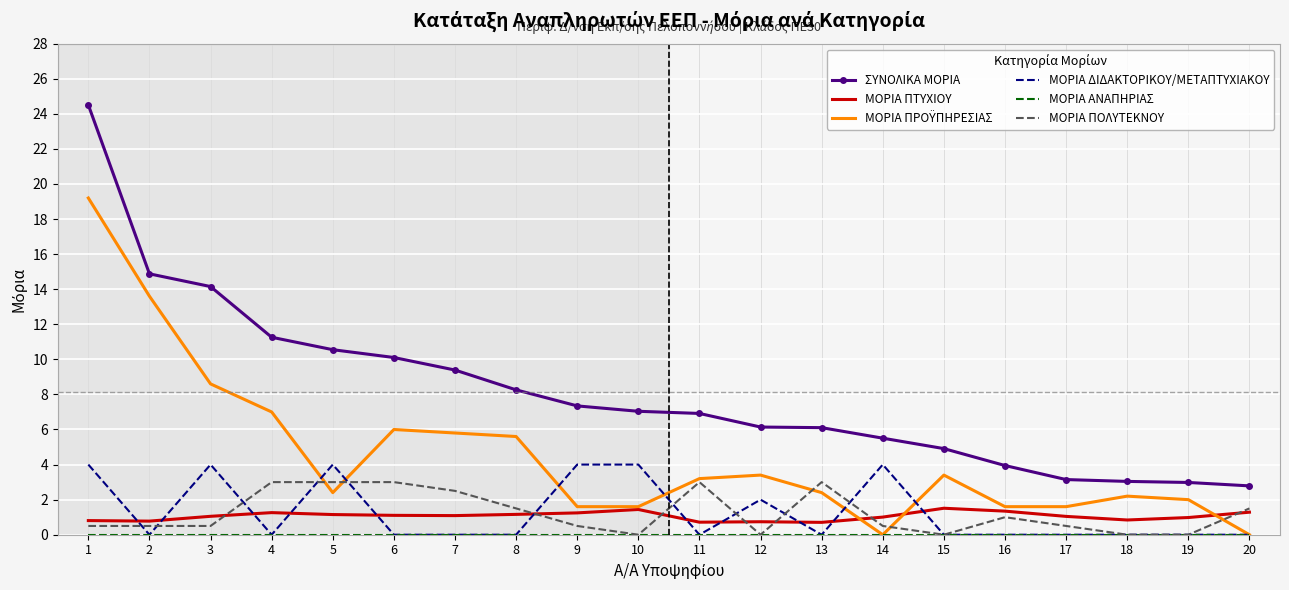

Between 5 and 19, which series saw the biggest shift?

ΣΥΝΟΛΙΚΑ ΜΟΡΙΑ